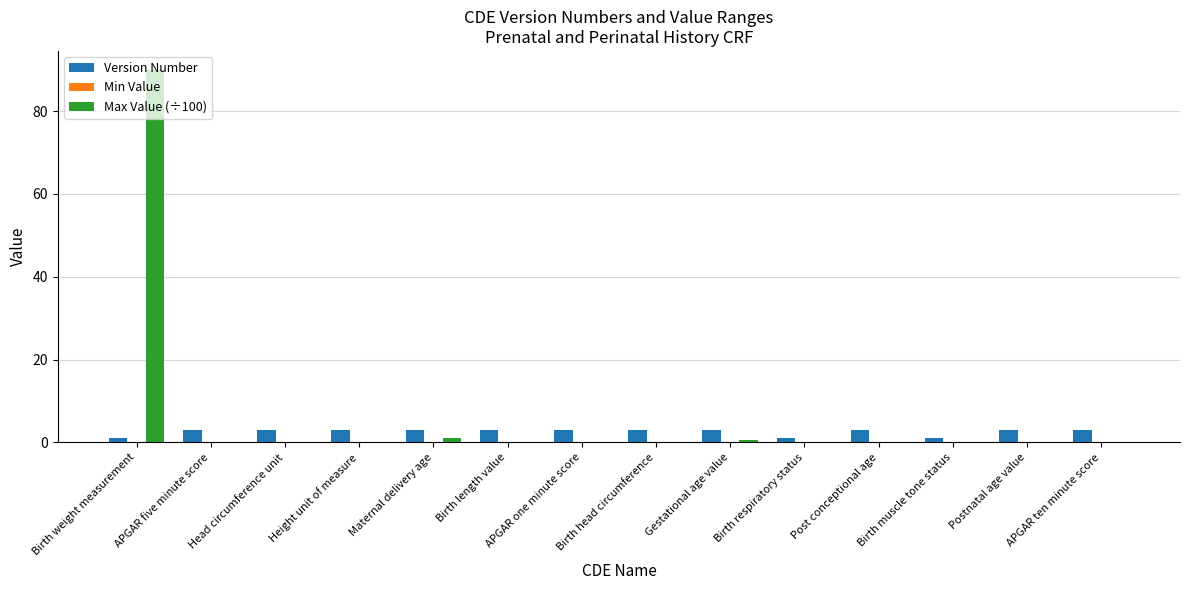

The Max Value (÷100) series shows 33.1 at Birth length value. True or false?

False